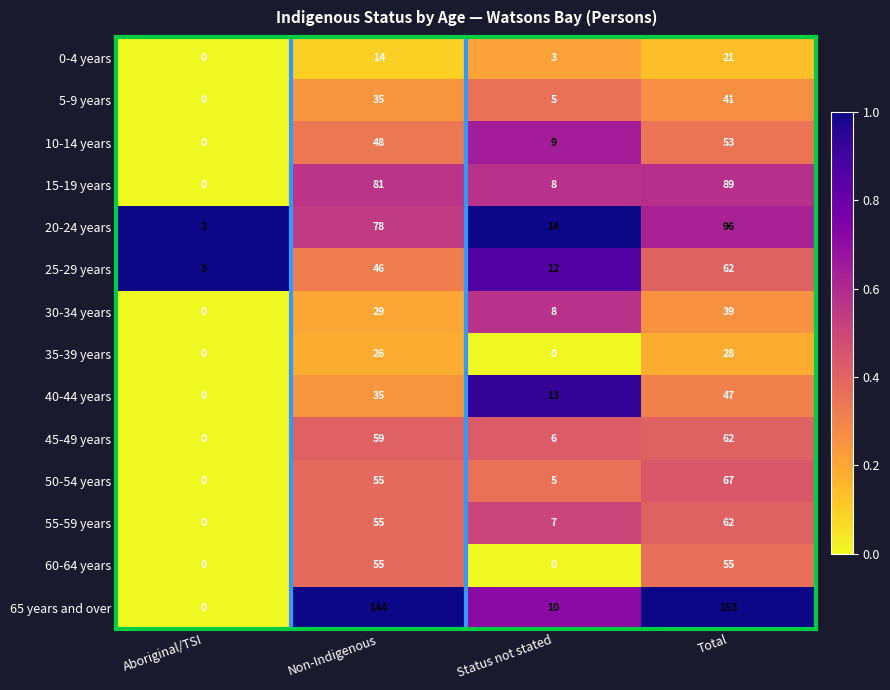

What is the sum of the 50-54 years values at Status not stated and Total?

72